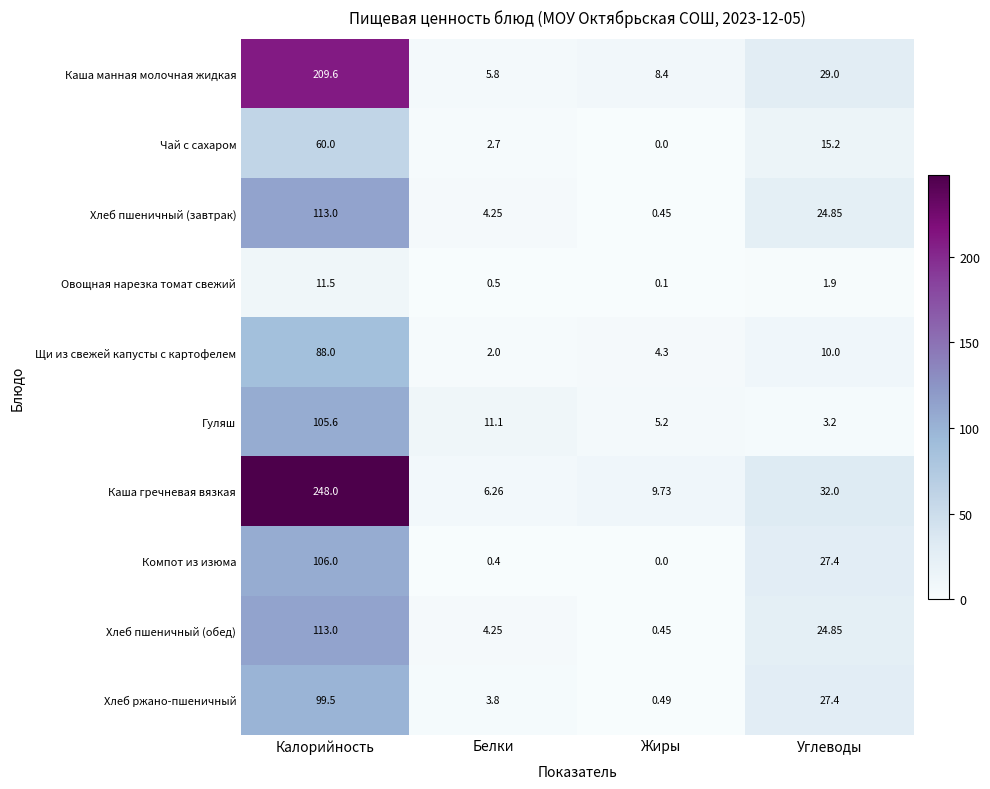

Which series changed the most between Жиры and Углеводы?

Компот из изюма